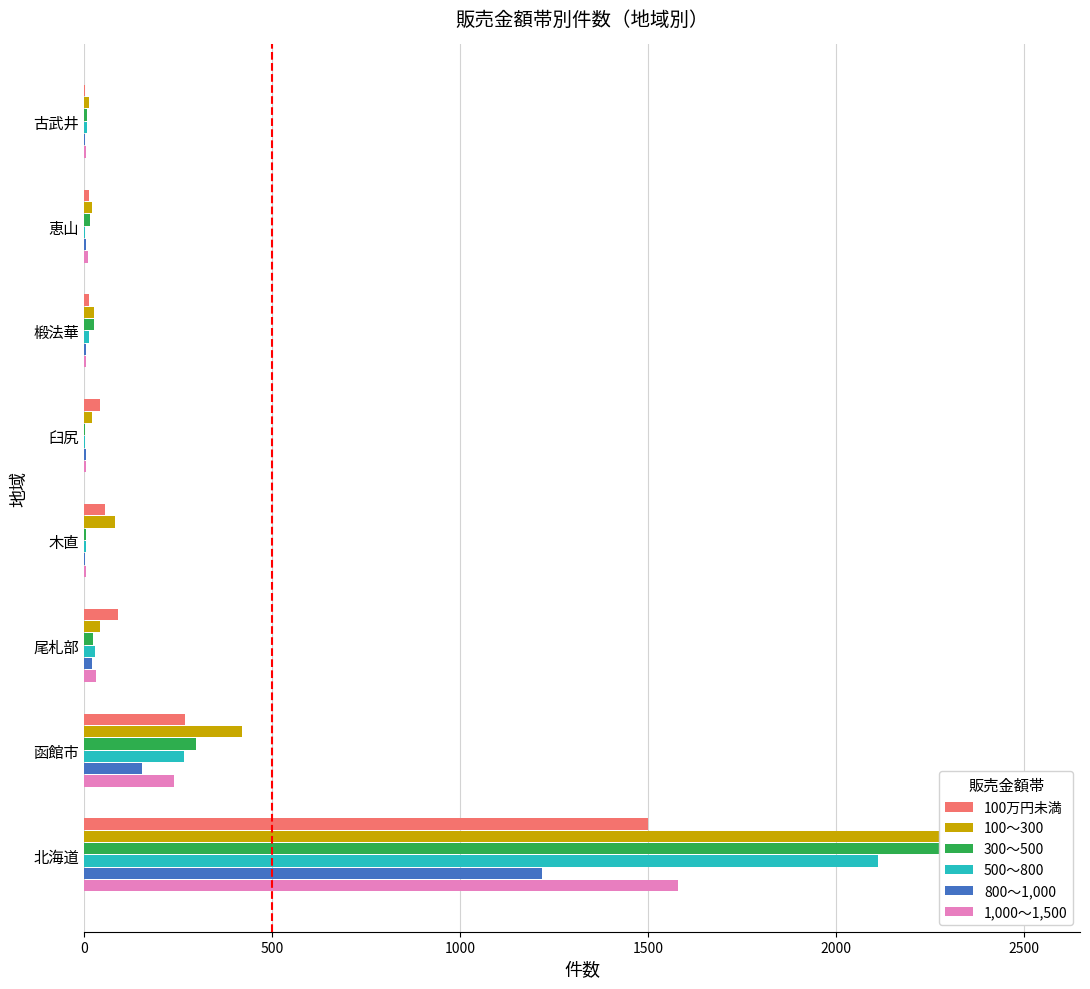

What is the difference between the maximum and minimum values in the 1,000～1,500 series?

1576